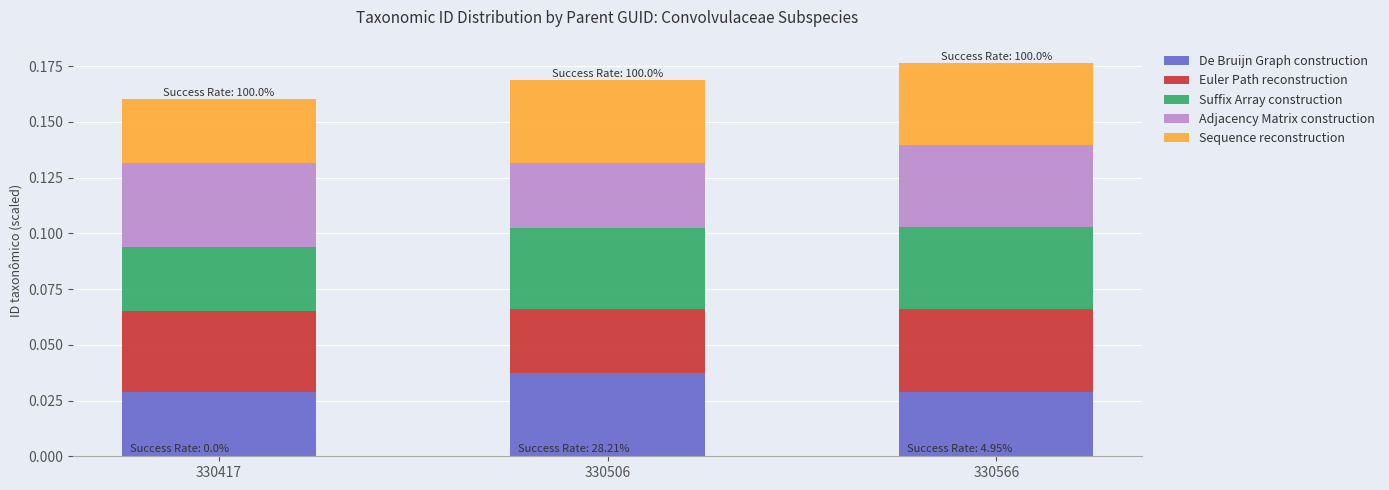

At which label does De Bruijn Graph construction reach its peak?

330506